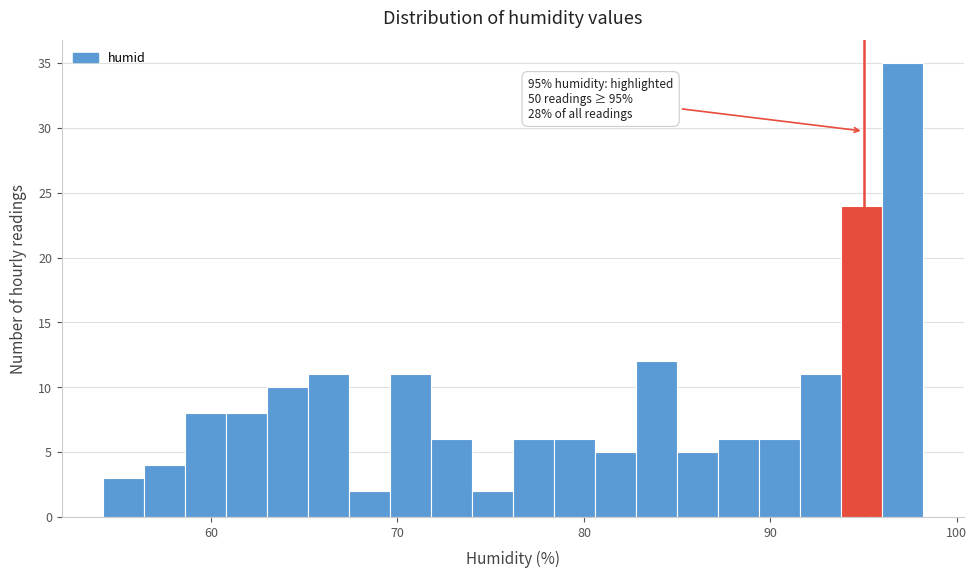

Read against the x-axis, roughly where is the centre of the tallest bar?

97